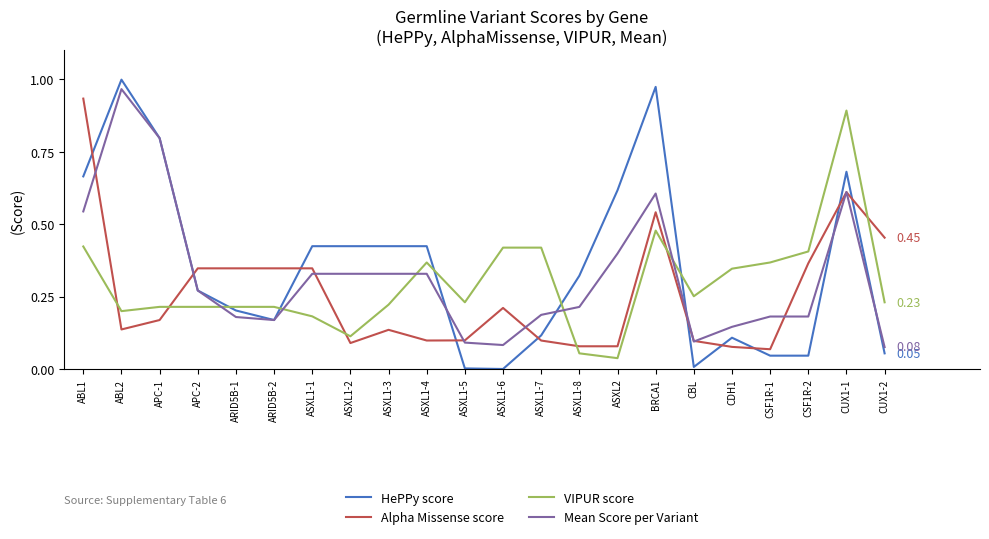

The value of Mean Score per Variant at ASXL1-4 is 0.1. True or false?

False